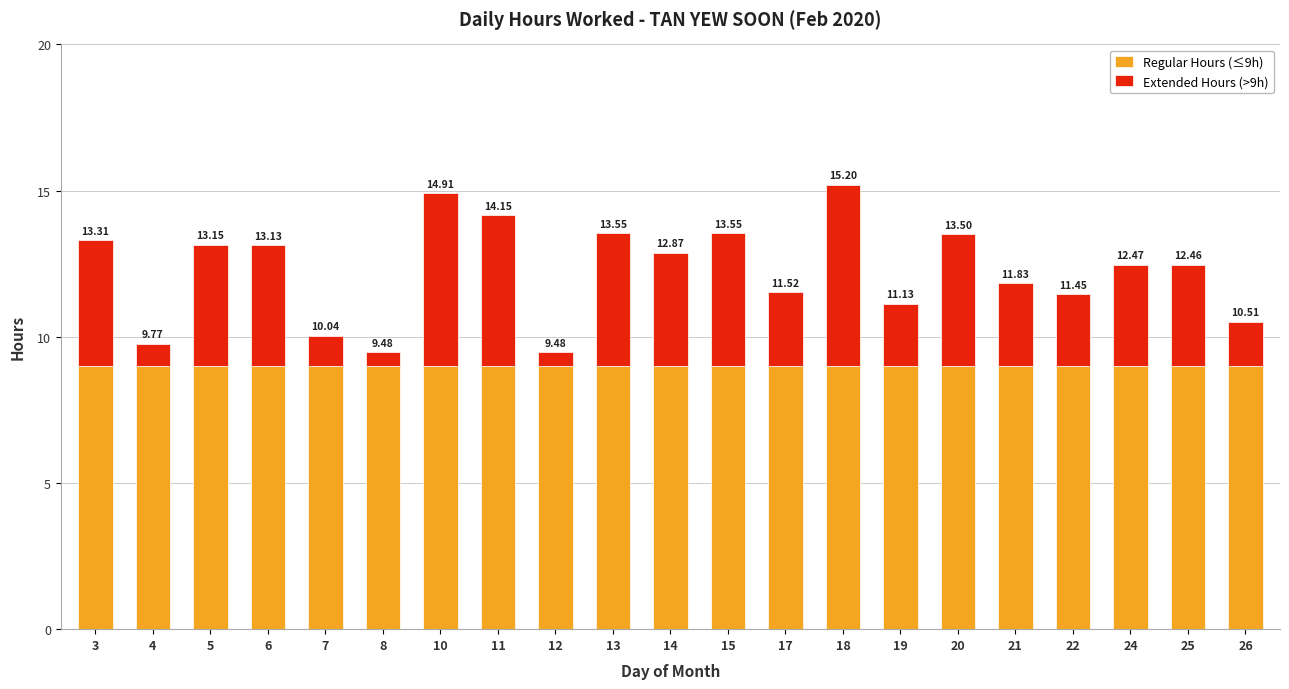

What are all the series names shown in the legend?

Regular Hours (≤9h), Extended Hours (>9h)